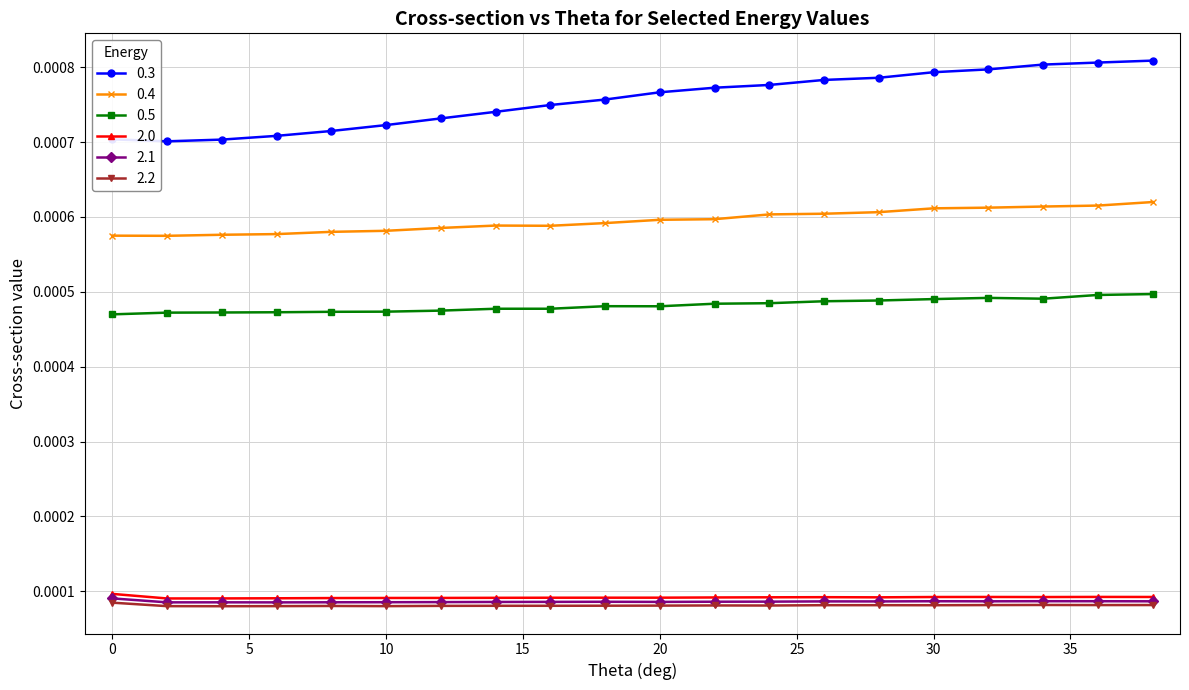

True or false: 0.5 and 2.2 cross at least once.

False